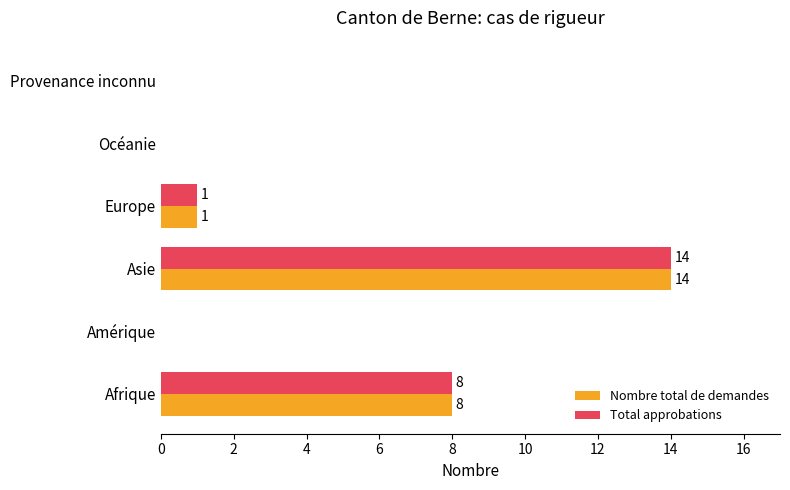

Is the value of Nombre total de demandes at Amérique greater than the value of Total approbations at Afrique?

No